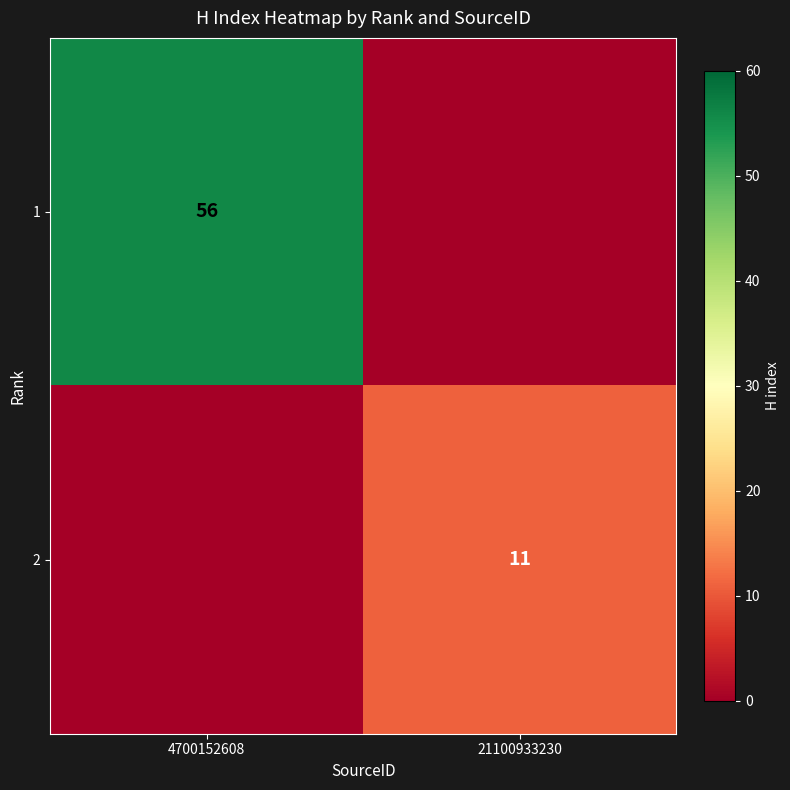

True or false: 1 has a value of 56 at 4700152608.

True